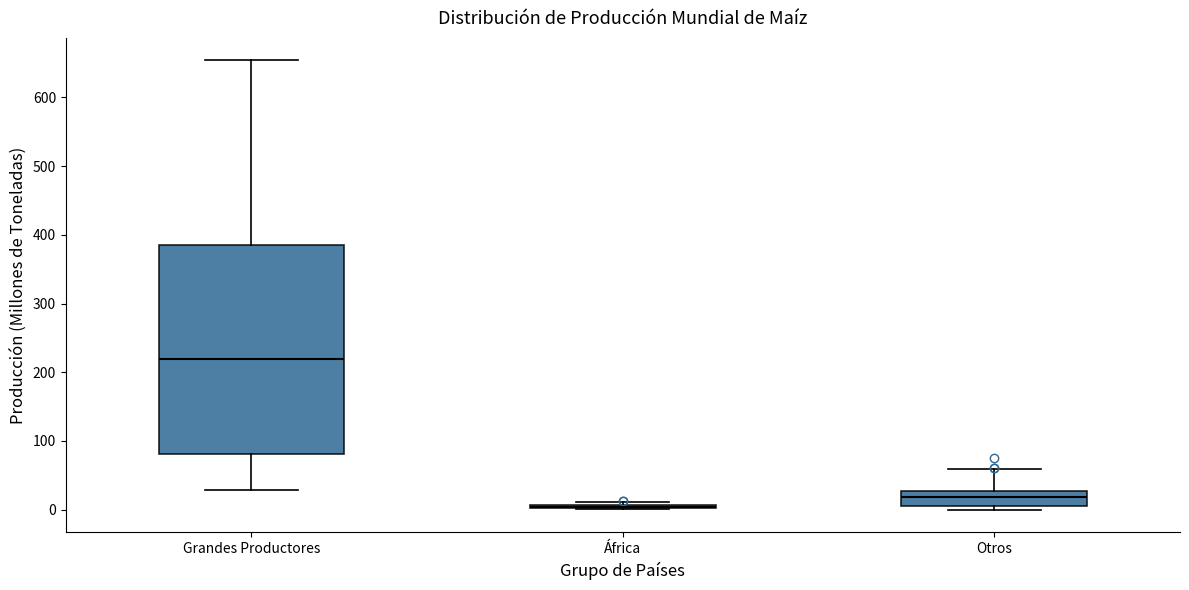

Reading left to right, read every box against the y-axis: the position of its median line, the range the box covers, and the ends of its whiskers. The values are not printed on the chart, so give them approximately, as read against the axis.

Grandes Productores: median 220, box 80 to 390, whiskers 30 to 650
África: box collapsed to a line at 0, whiskers 0 to 10
Otros: median 20, box 10 to 30, whiskers 0 to 60